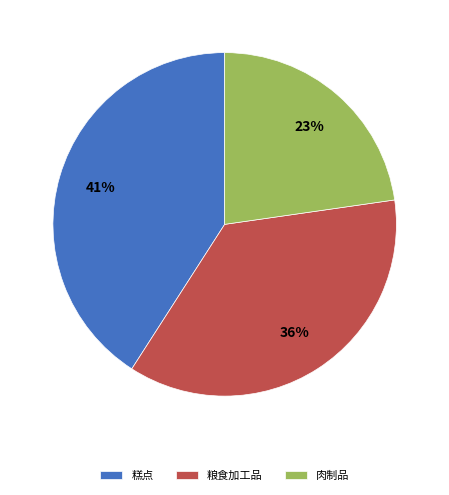

Rank the categories by value from highest to lowest.

糕点, 粮食加工品, 肉制品